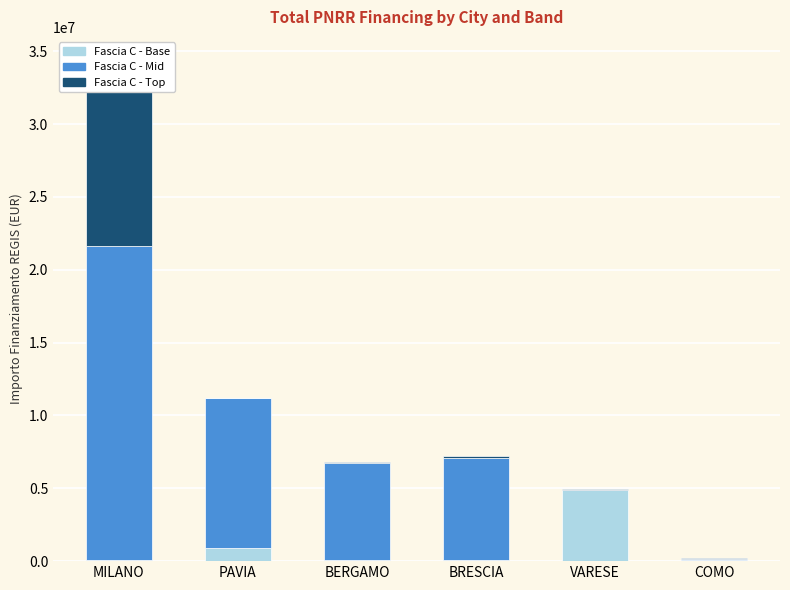

Which label corresponds to the smallest value in the chart?

PAVIA